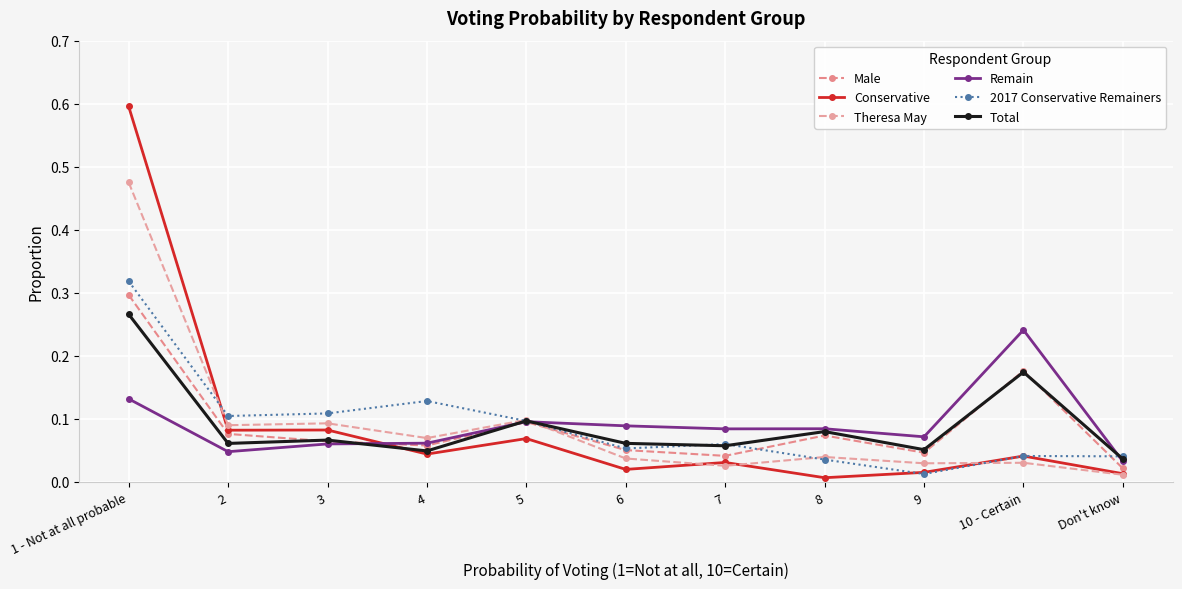

What is the total value across all series at 7?

0.3